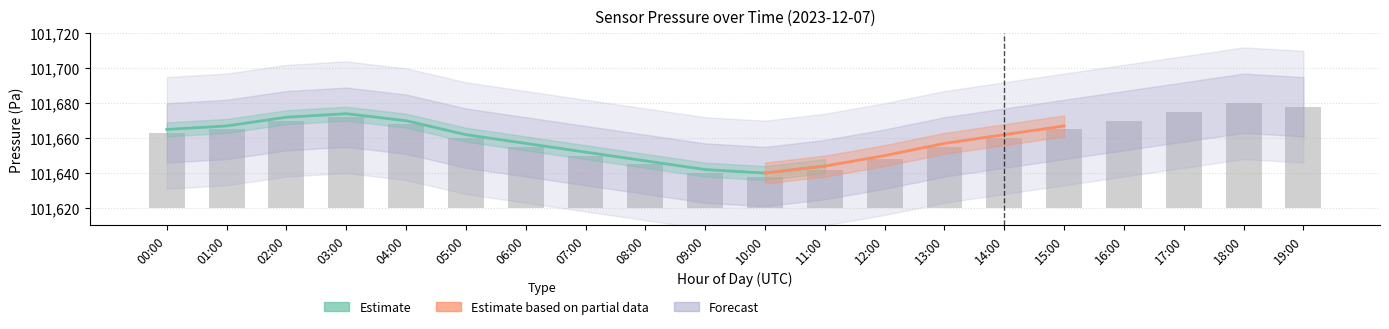

Which label corresponds to the smallest value in the chart?

10:00